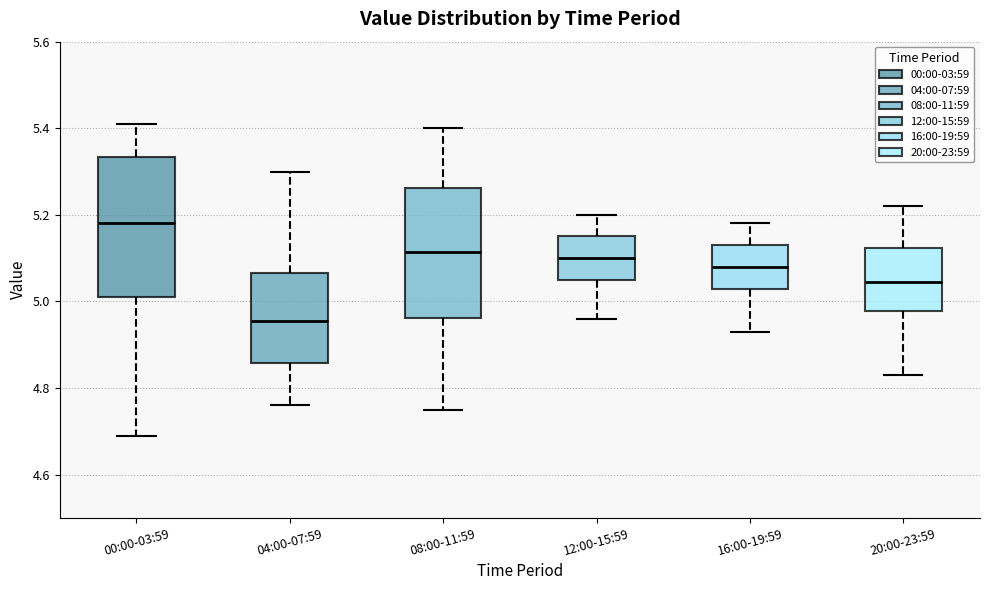

Which box's median line is the highest?

00:00-03:59